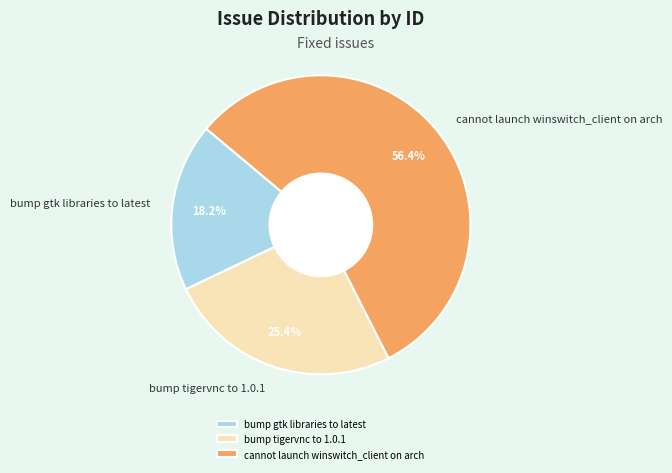

Combined, do bump tigervnc to 1.0.1 and cannot launch winswitch_client on arch account for over 50%?

Yes